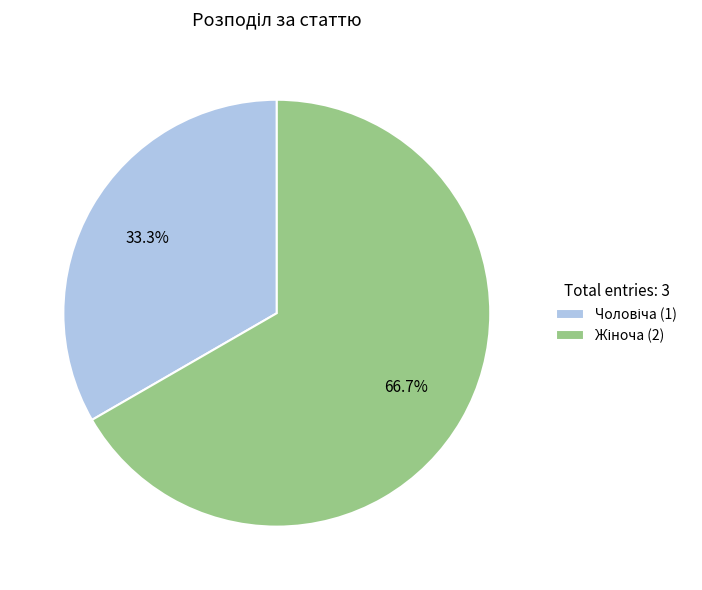

Is there any slice that represents more than half of the pie?

Yes